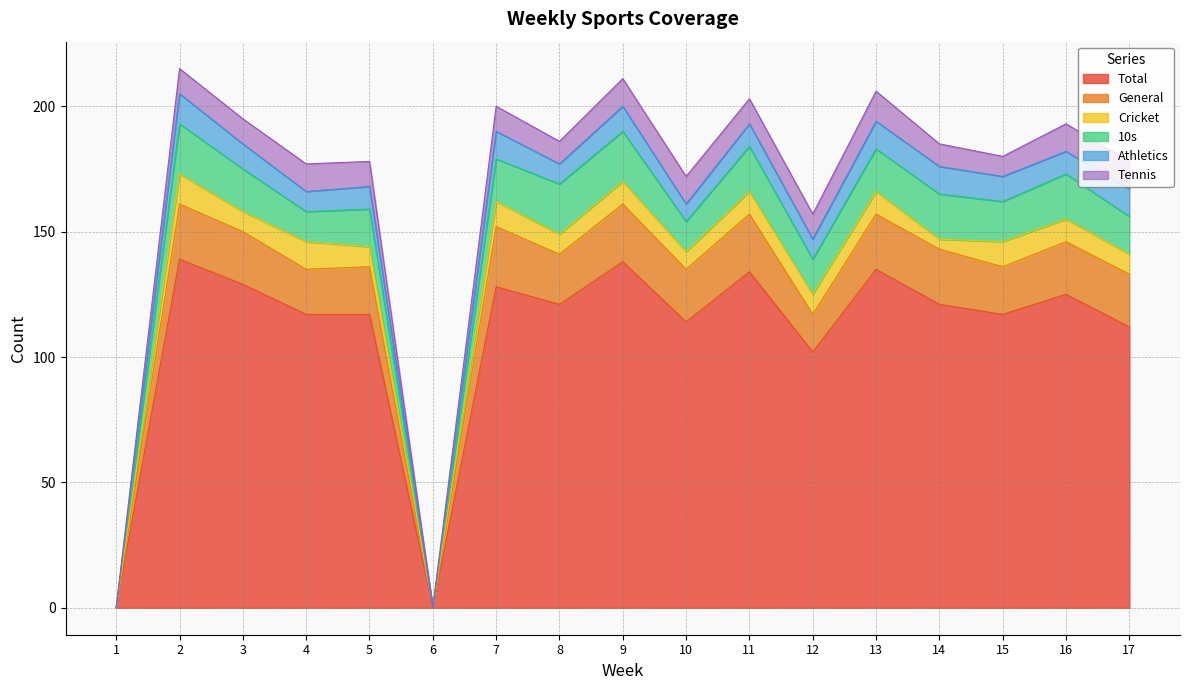

Reading left to right, transcribe all the data shown in this chart.

Total: 1=0	2=139	3=129	4=117	5=117	6=0	7=128	8=121	9=138	10=114	11=134	12=102	13=135	14=121	15=117	16=125	17=112
General: 1=0	2=22	3=21	4=18	5=19	6=0	7=24	8=20	9=23	10=21	11=23	12=15	13=22	14=22	15=19	16=21	17=21
Cricket: 1=0	2=12	3=8	4=11	5=8	6=0	7=10	8=8	9=9	10=7	11=9	12=8	13=9	14=4	15=10	16=9	17=8
10s: 1=0	2=20	3=17	4=12	5=15	6=0	7=17	8=20	9=20	10=12	11=18	12=14	13=17	14=18	15=16	16=18	17=15
Athletics: 1=0	2=12	3=10	4=8	5=9	6=0	7=11	8=8	9=10	10=7	11=9	12=8	13=11	14=11	15=10	16=9	17=11
Tennis: 1=0	2=10	3=10	4=11	5=10	6=0	7=10	8=9	9=11	10=11	11=10	12=10	13=12	14=9	15=8	16=11	17=11